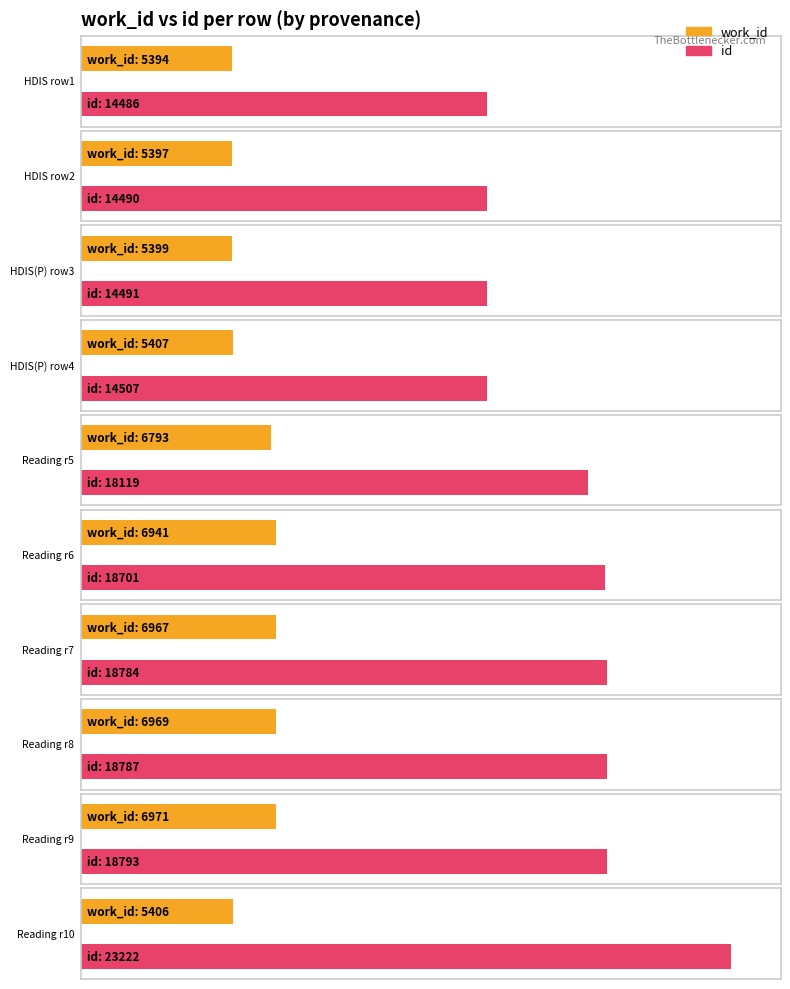

What is the average value of the id series?

17438